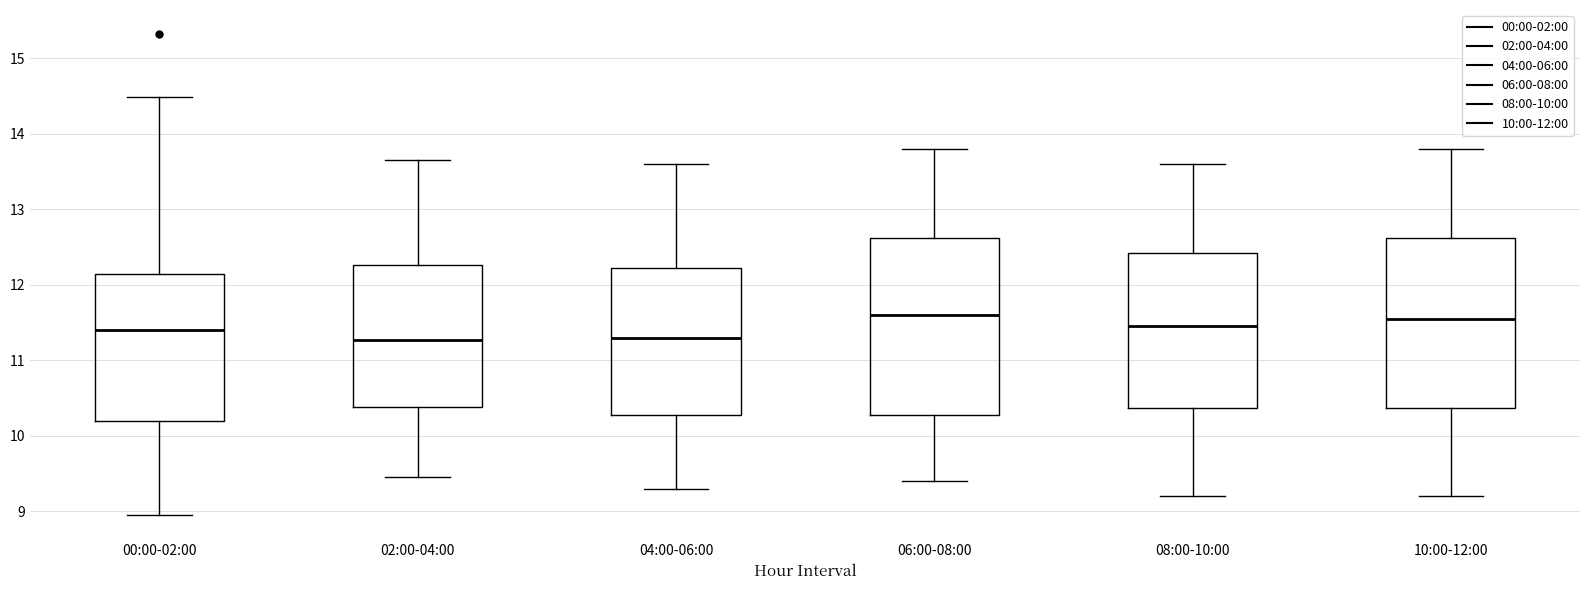

Reading left to right, transcribe this box plot: for each box, give where its median line is, the range the box spans, and where its two whiskers end, as read against the y-axis. The values are not printed on the chart, so give them approximately, as read against the axis.

00:00-02:00: median 11.4, box 10.2 to 12.1, whiskers 9.0 to 14.5
02:00-04:00: median 11.3, box 10.4 to 12.3, whiskers 9.5 to 13.7
04:00-06:00: median 11.3, box 10.3 to 12.2, whiskers 9.3 to 13.6
06:00-08:00: median 11.6, box 10.3 to 12.6, whiskers 9.4 to 13.8
08:00-10:00: median 11.5, box 10.4 to 12.4, whiskers 9.2 to 13.6
10:00-12:00: median 11.6, box 10.4 to 12.6, whiskers 9.2 to 13.8